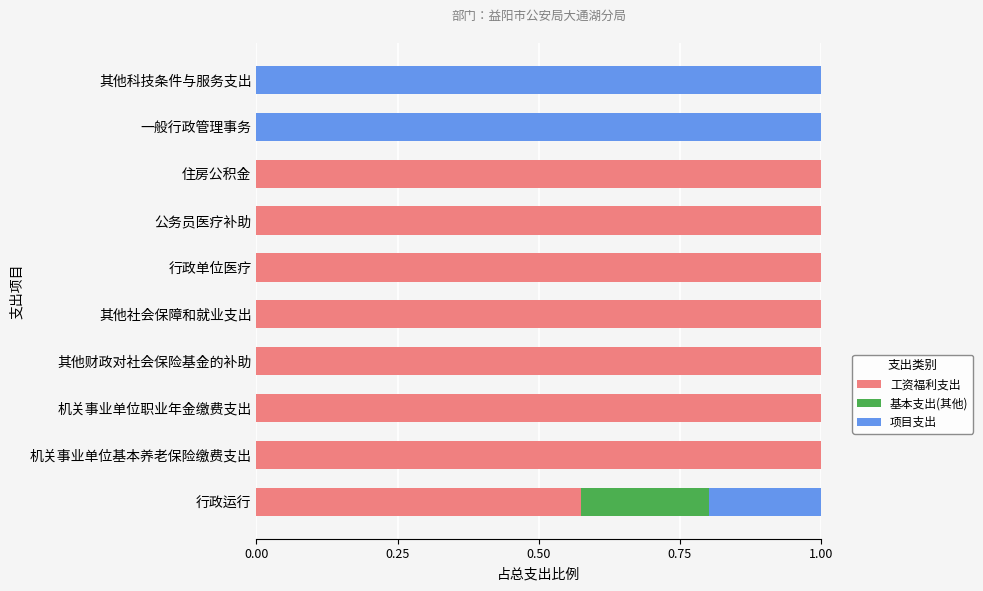

What is the highest value of the 工资福利支出 series?

1.0